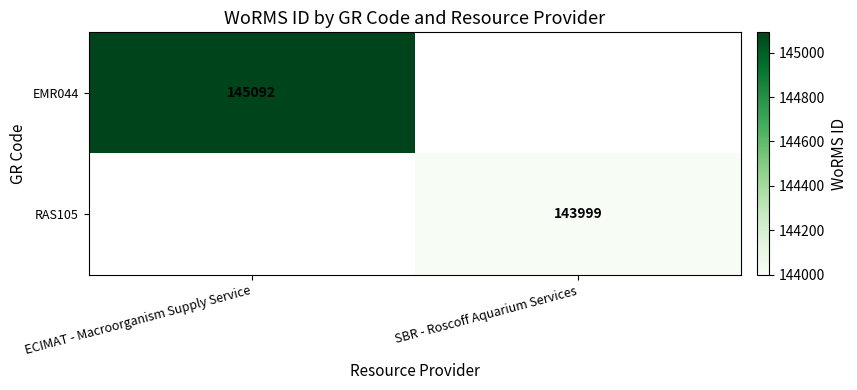

True or false: RAS105 has a value of 143999 at SBR - Roscoff Aquarium Services.

True